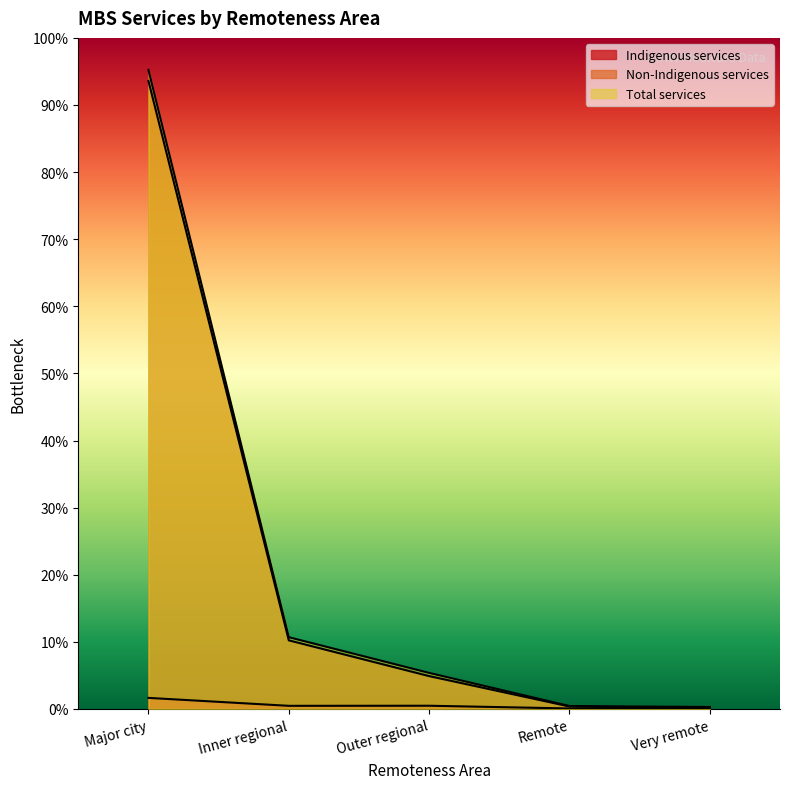

At how many categories does at least one series exceed 656184?

2